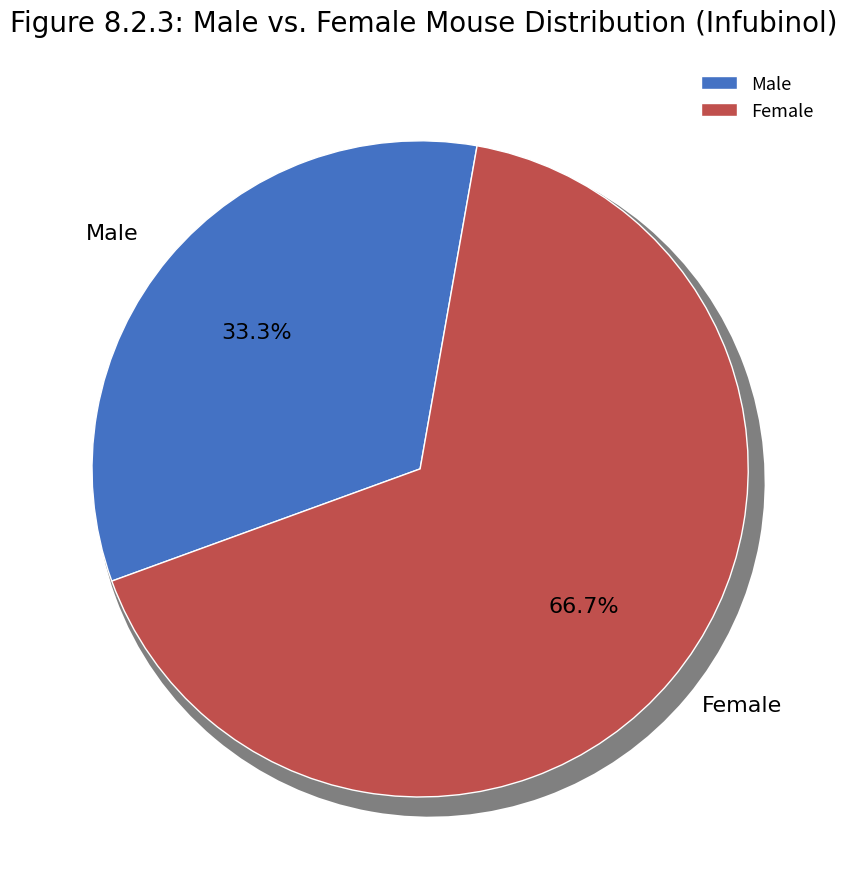

How many slices are in this pie chart?

2